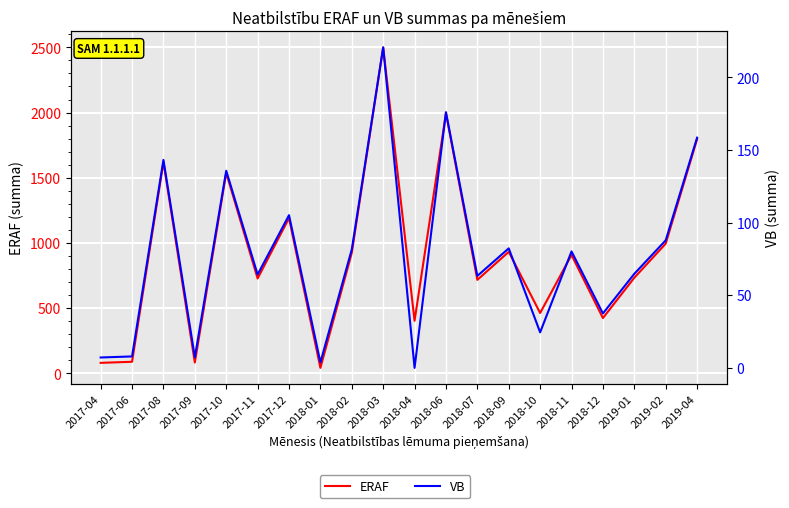

What is the label of the 11th point from the left?

2018-04